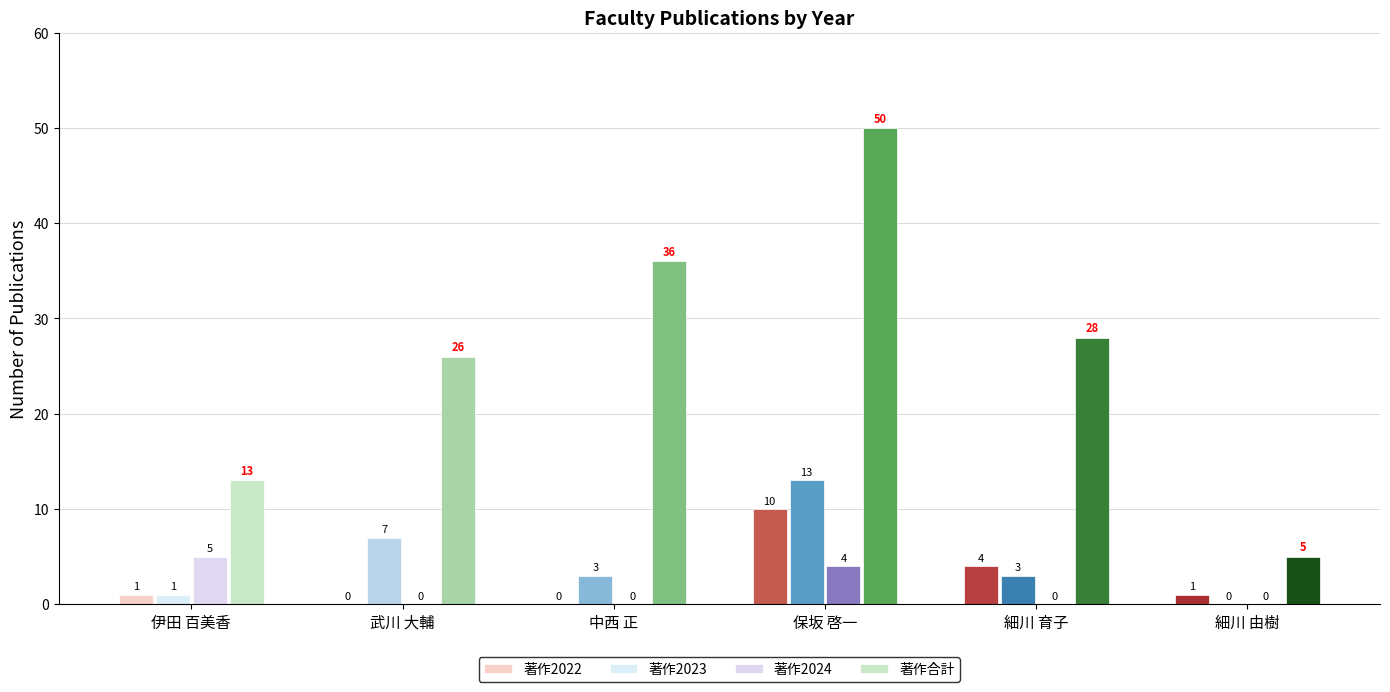

How many groups of bars are there?

6